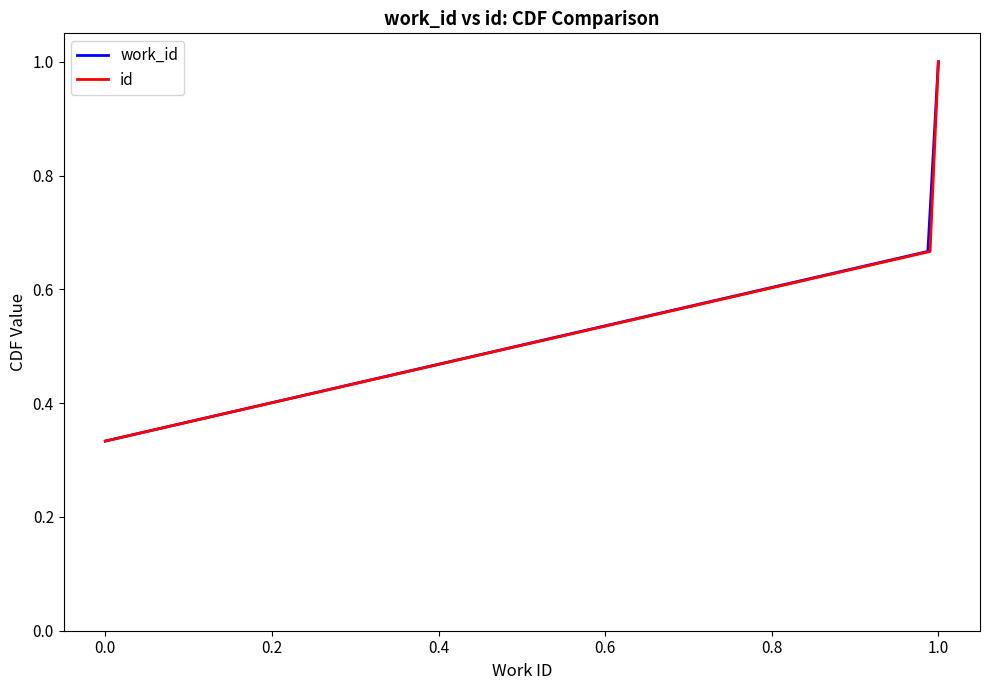

Which series has the largest range (max minus min)?

work_id